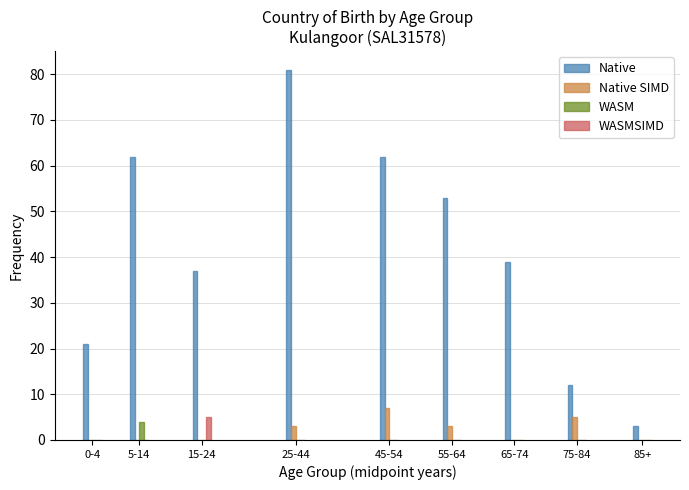

What is the maximum value shown in the chart?

81